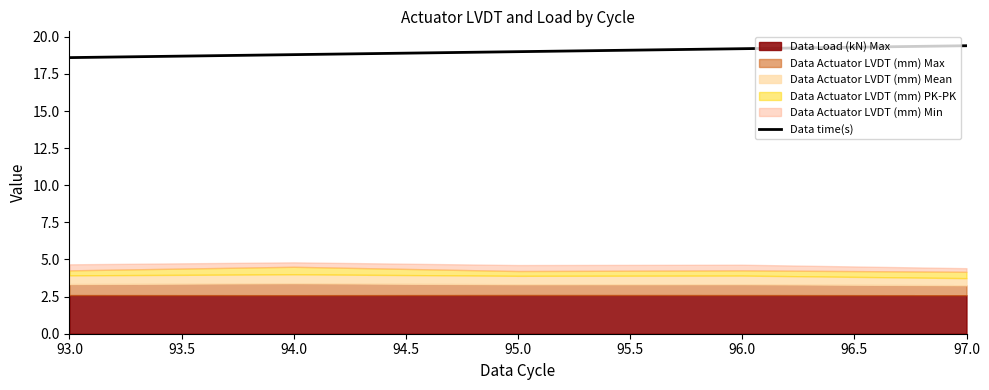

What is the highest value of the Data time(s) series?

19.4